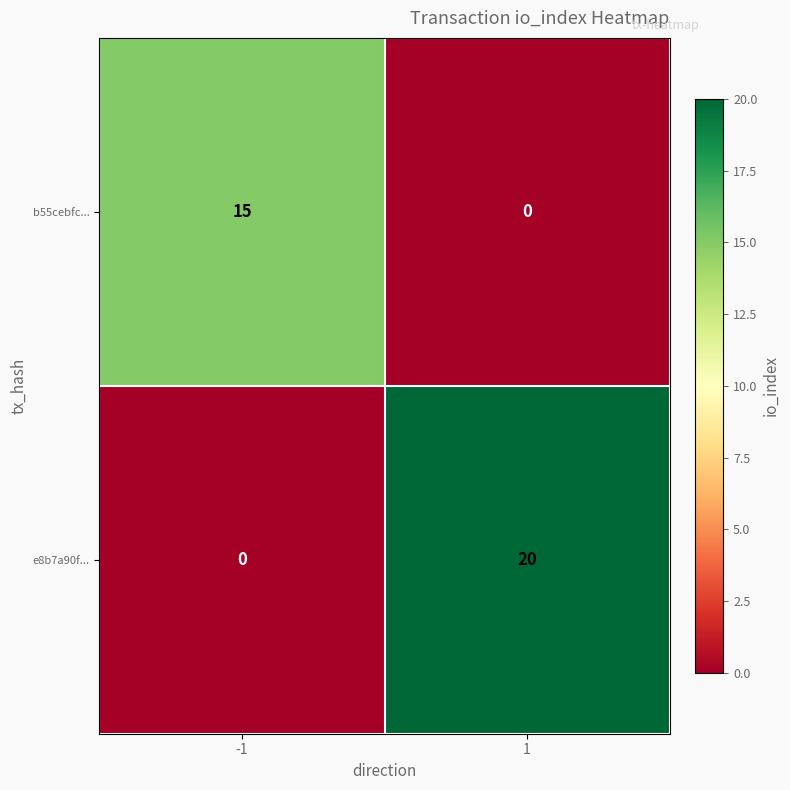

How many distinct data groups are displayed?

2